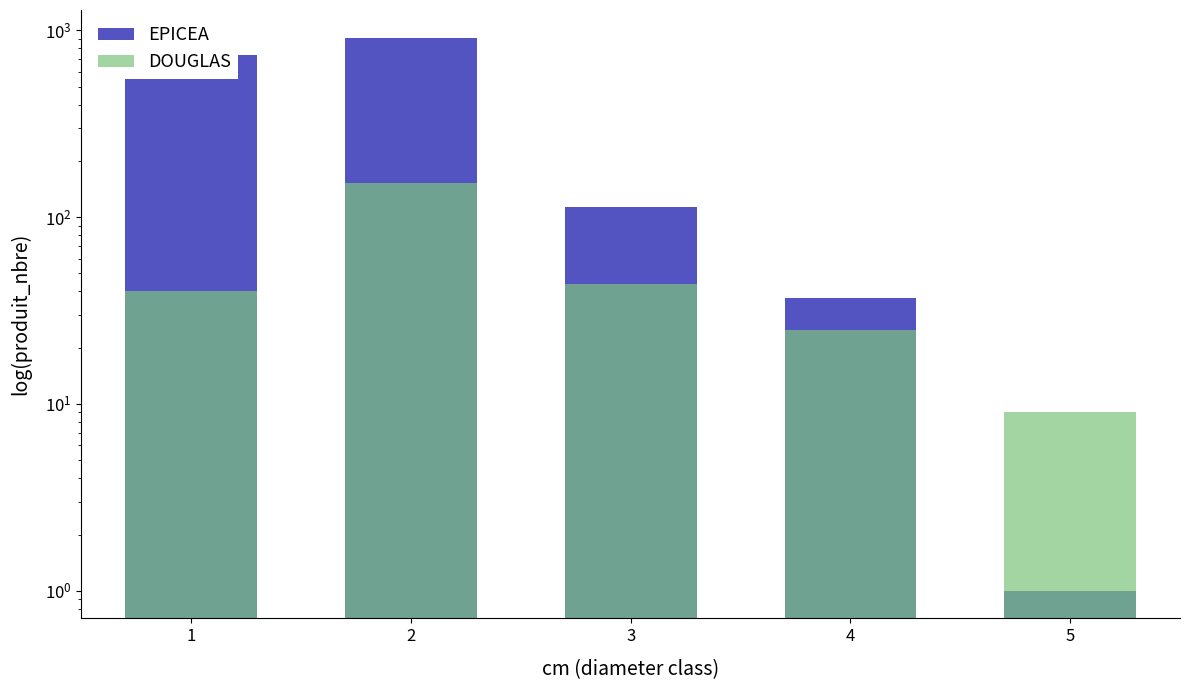

Which label corresponds to the smallest value in the chart?

5